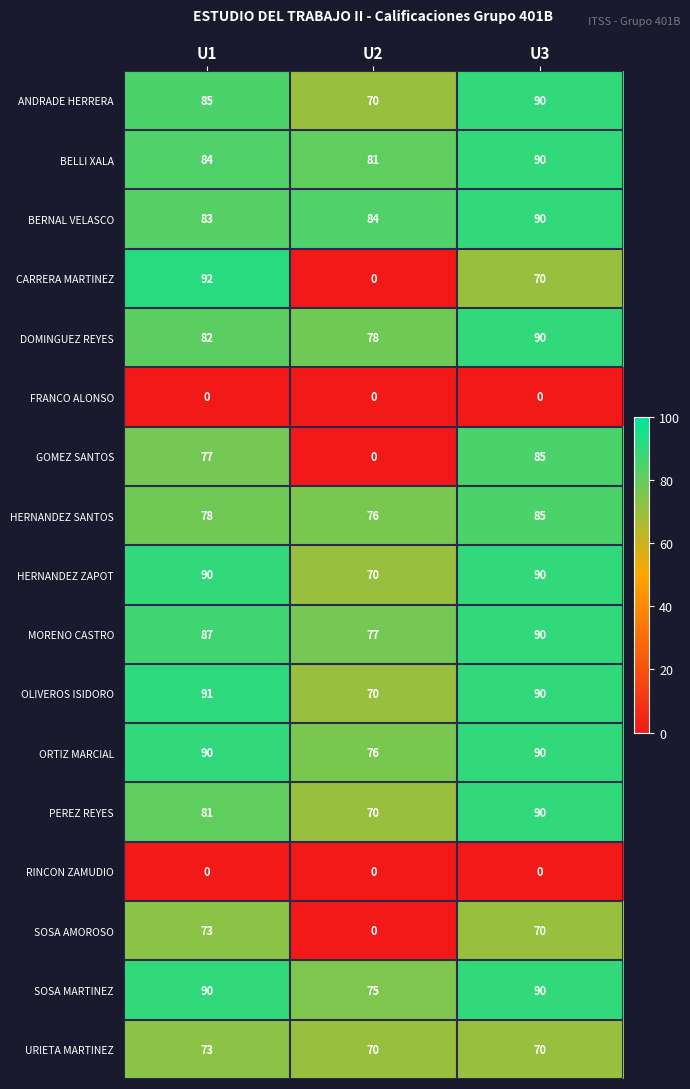

Is it true that HERNANDEZ ZAPOT equals 90 at U1?

True